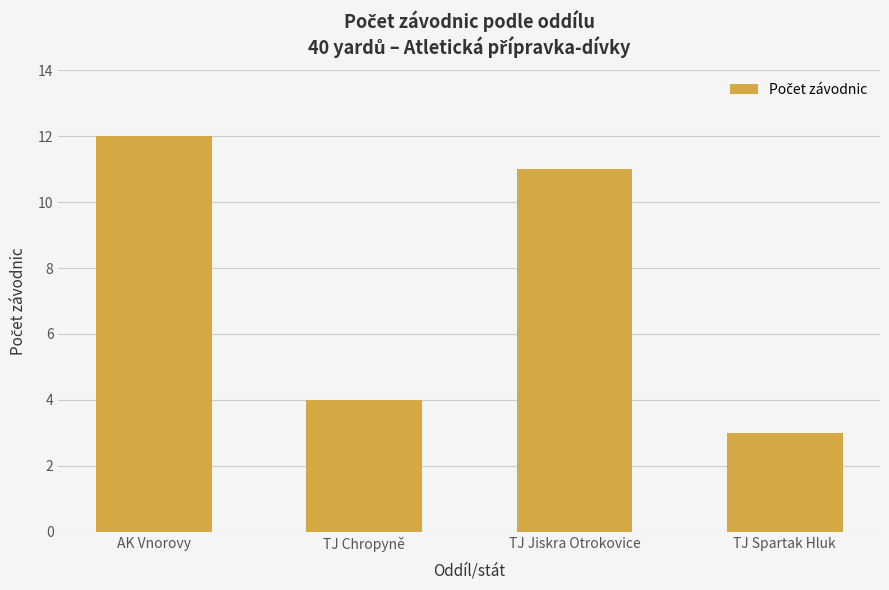

What is the difference between the maximum and minimum values?

9